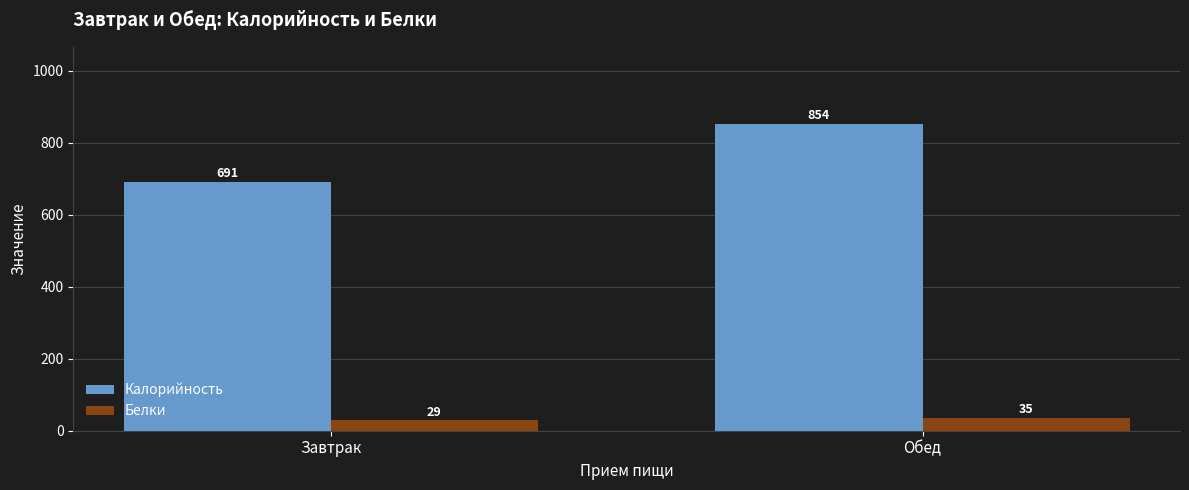

Between Завтрак and Обед, which series saw the biggest shift?

Калорийность